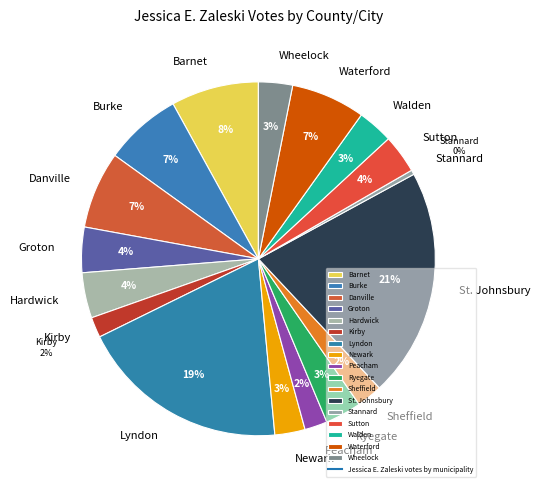

Approximately how many times larger is the value at Hardwick compared to Waterford?

0.6